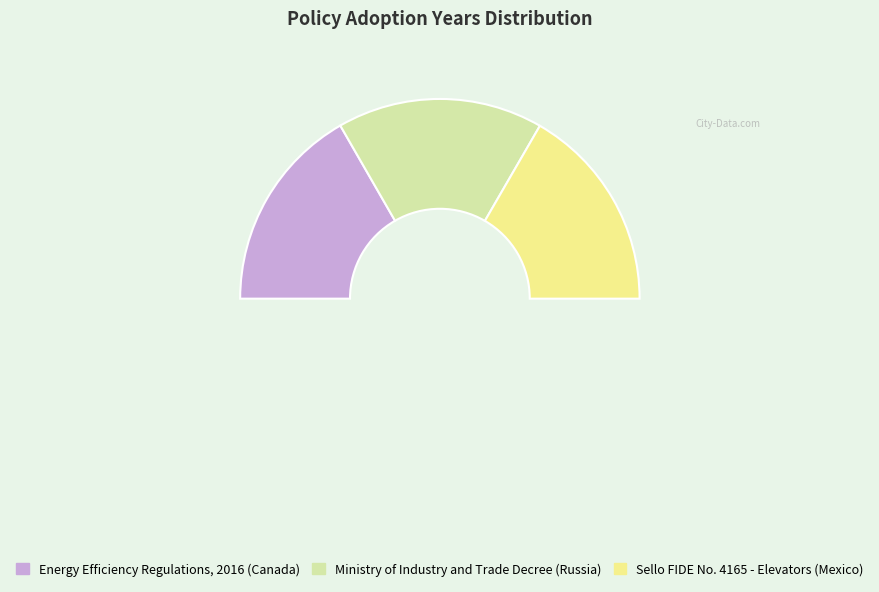

Which has a higher value, Ministry of Industry and Trade Decree (Russia) or Sello FIDE No. 4165 - Elevators (Mexico)?

Ministry of Industry and Trade Decree (Russia)